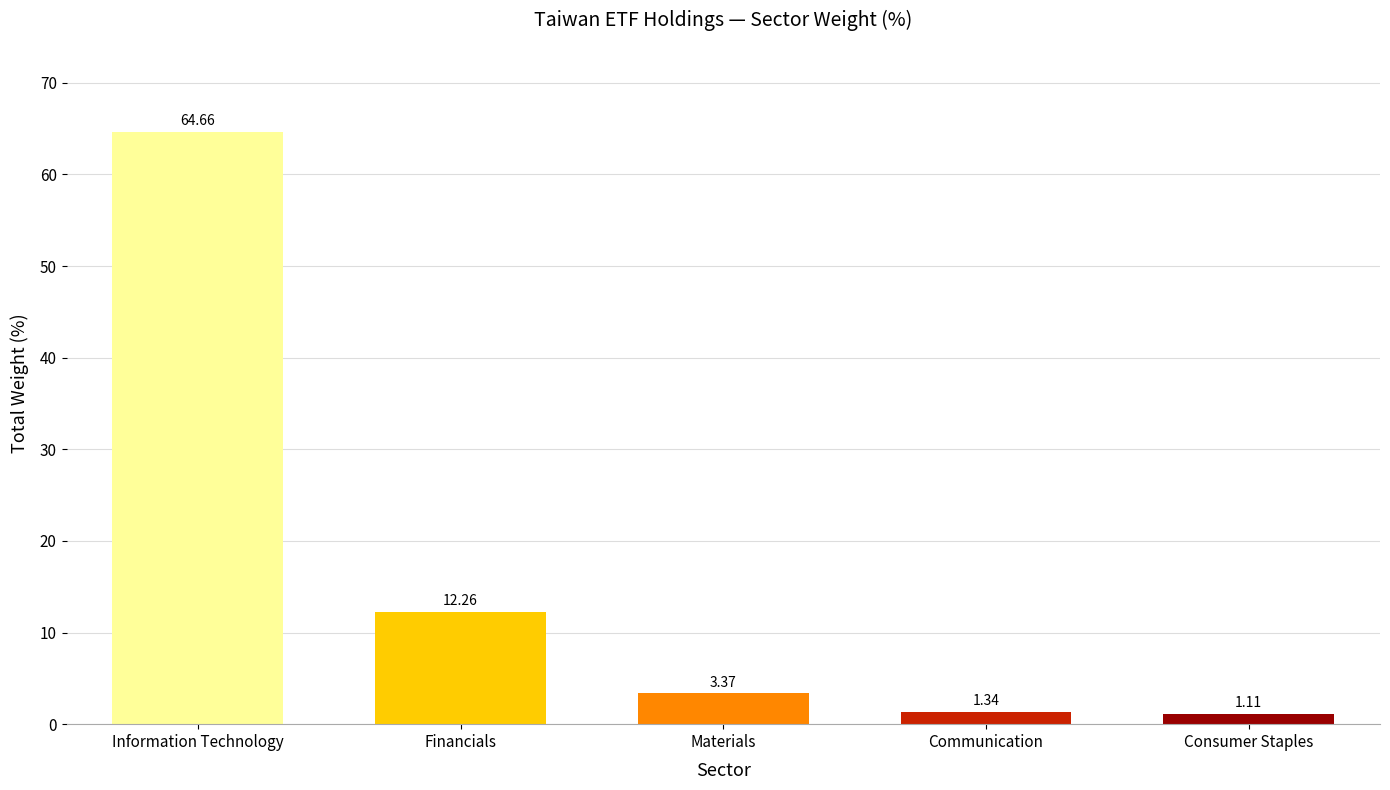

At which label is the value closest to 32?

Financials